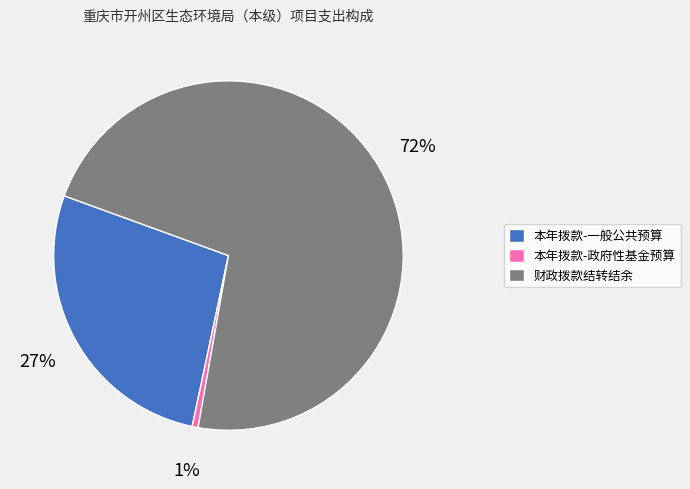

Is there any slice that represents more than half of the pie?

Yes